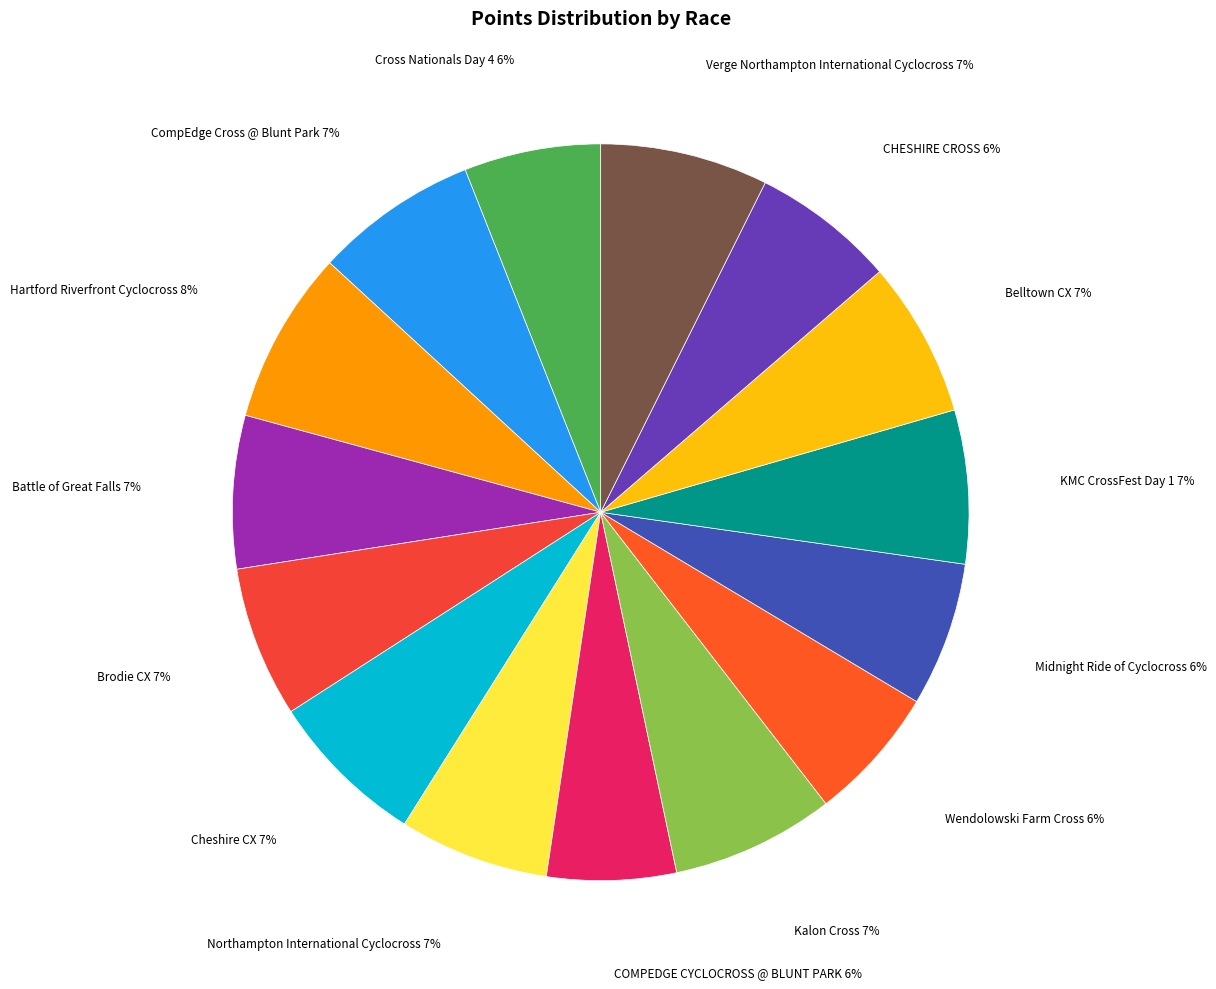

True or false: CompEdge Cross @ Blunt Park accounts for 1% of the total.

False